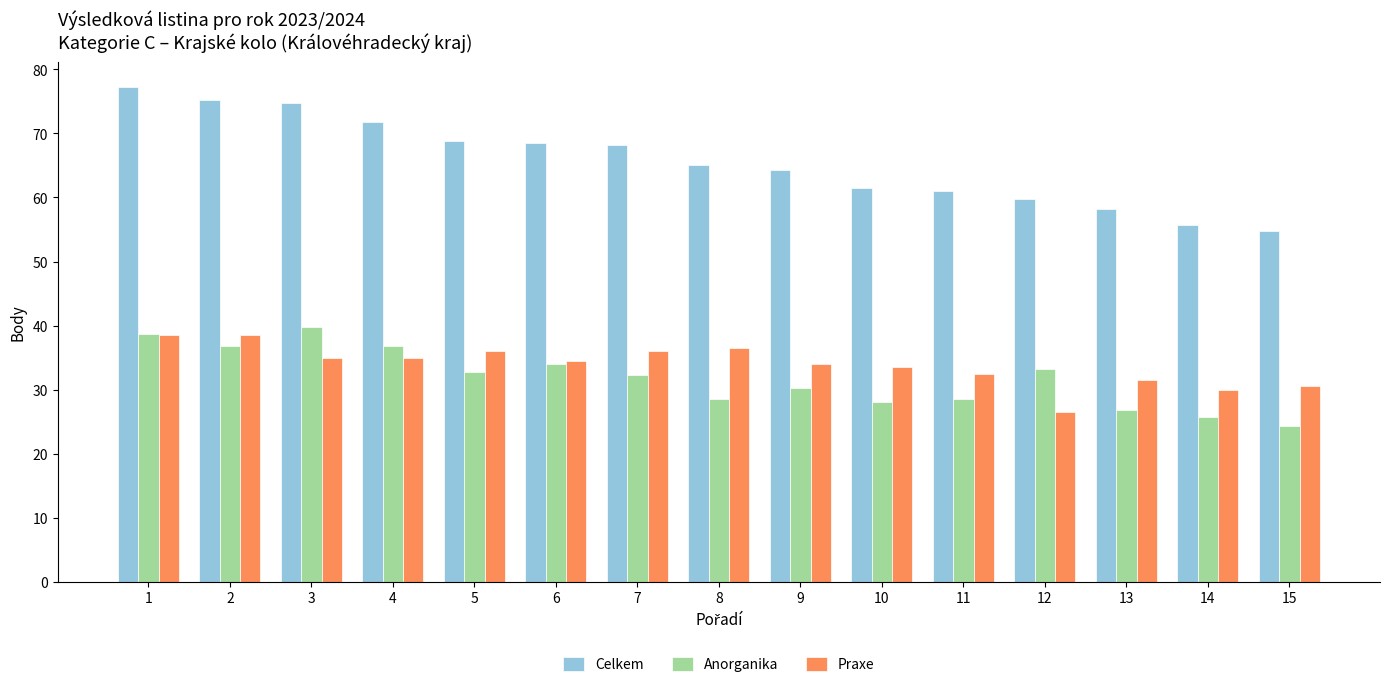

The value of Anorganika at 6 is 34.0. True or false?

True